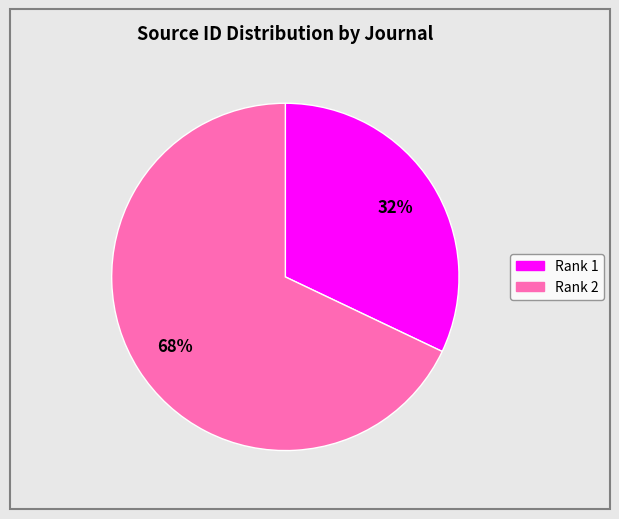

Count the number of slices in the pie.

2